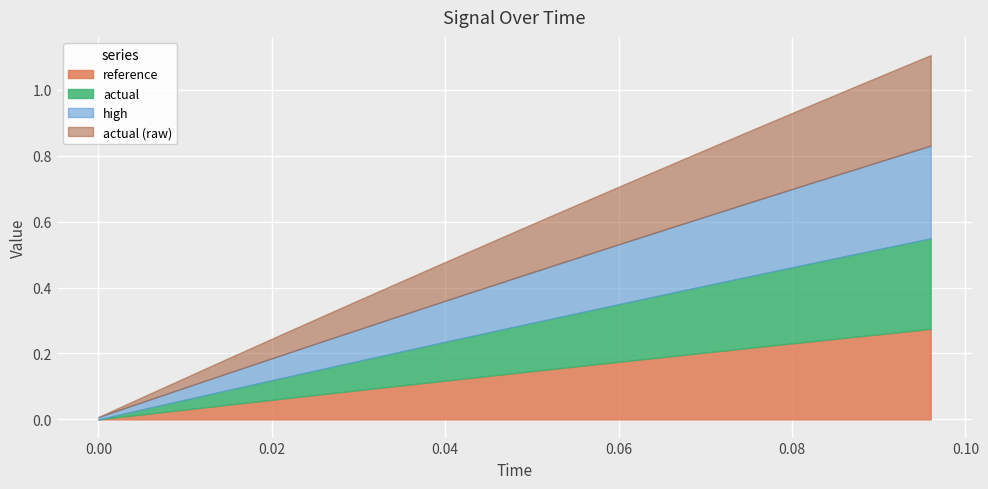

Rank the categories by high value from lowest to highest.

0, 1, 2, 3, 4, 5, 6, 7, 8, 9, 10, 11, 12, 13, 14, 15, 16, 17, 18, 19, 20, 21, 22, 23, 24